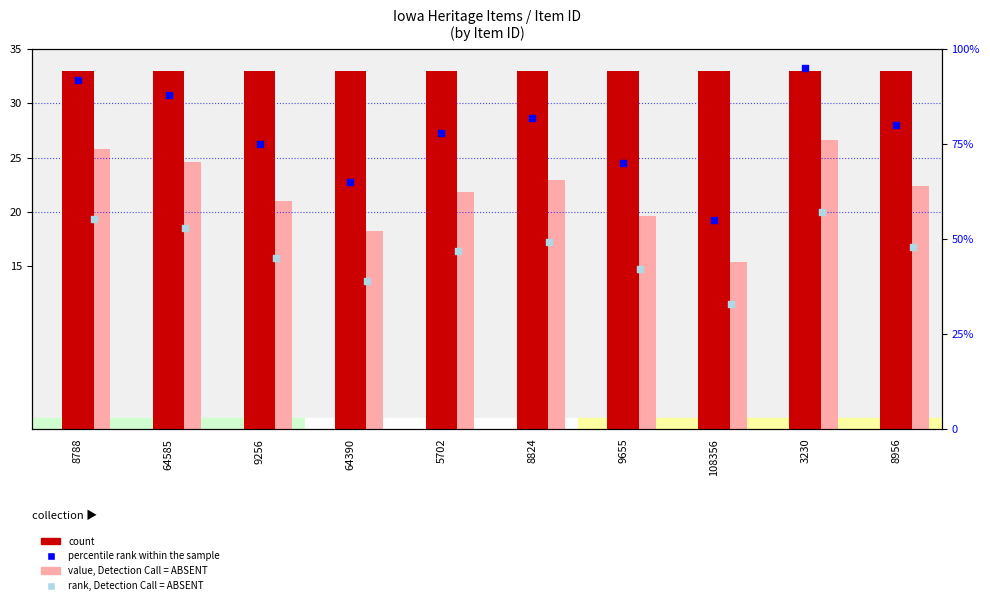

At how many categories does at least one series exceed 38?

10